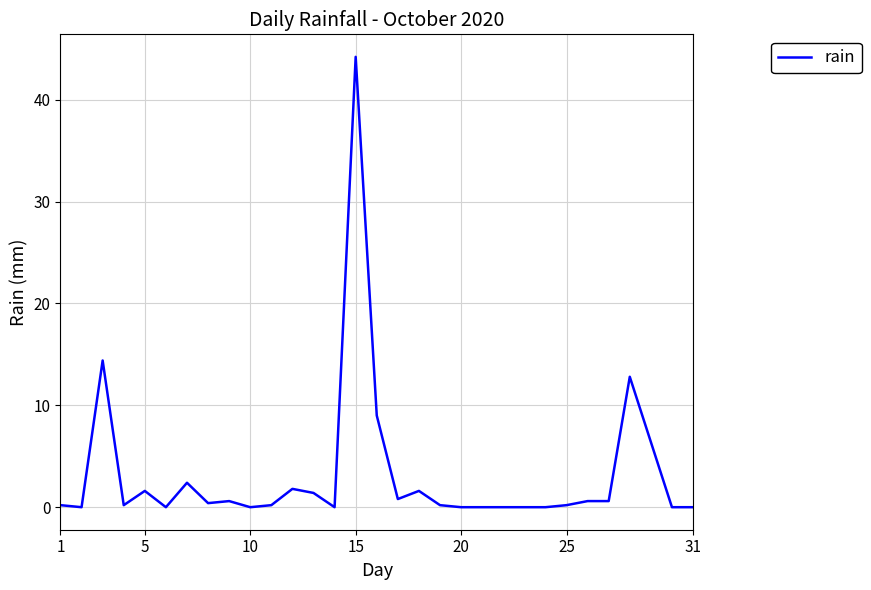

What is the difference between the maximum and minimum values?

44.2